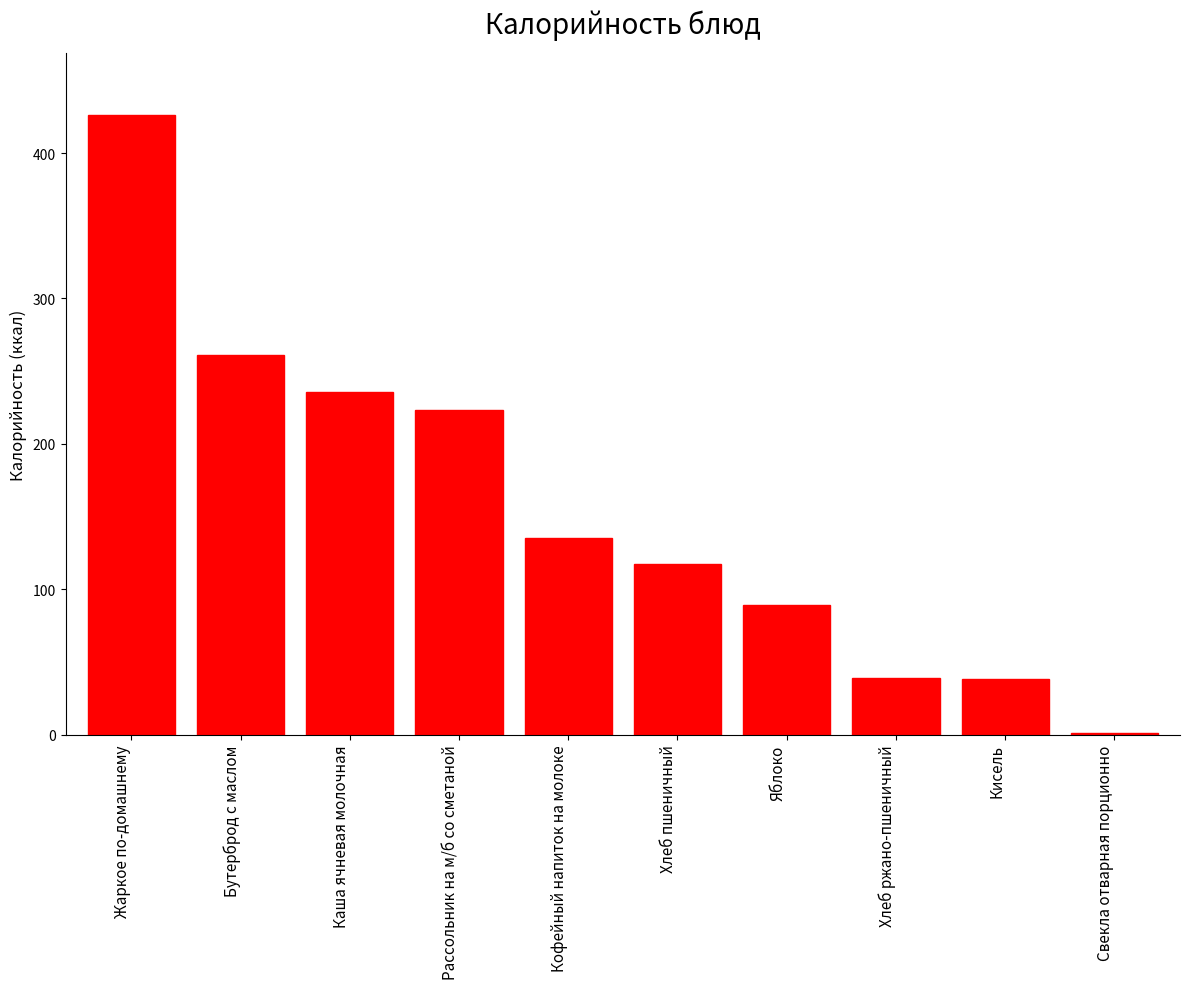

What is the change in value from Кофейный напиток на молоке to Яблоко?

-46